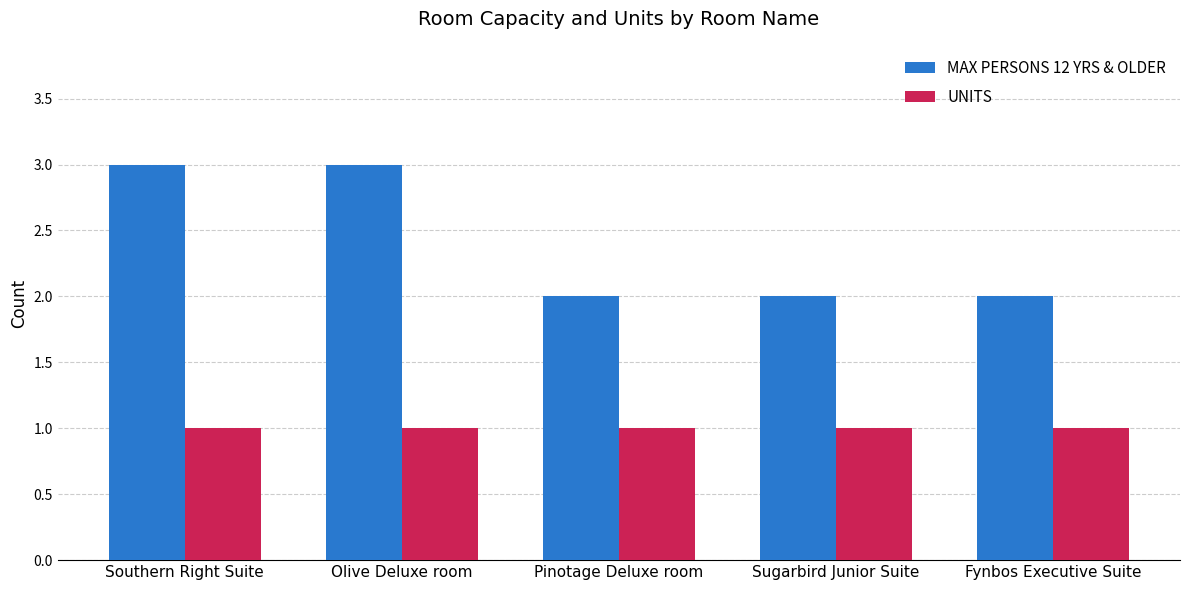

Is it true that UNITS equals 1 at Fynbos Executive Suite?

True